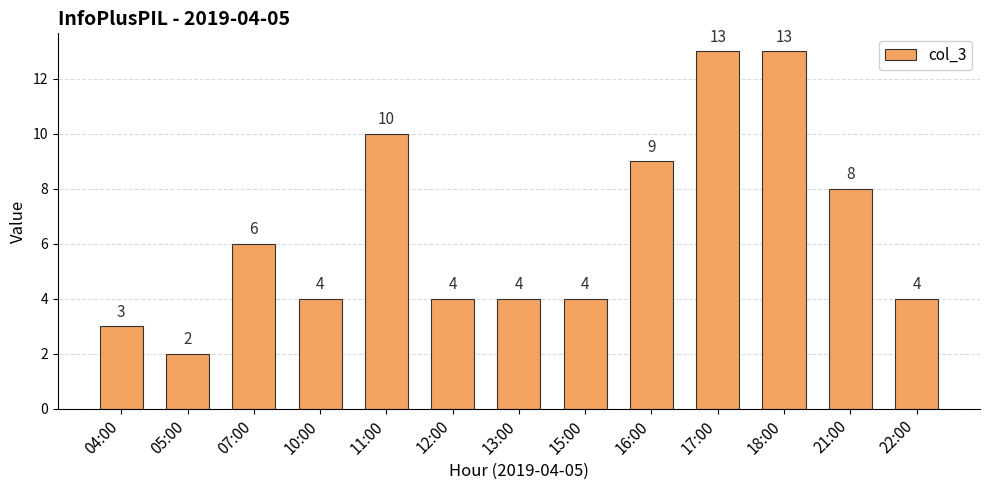

How many data points are less than 4?

2